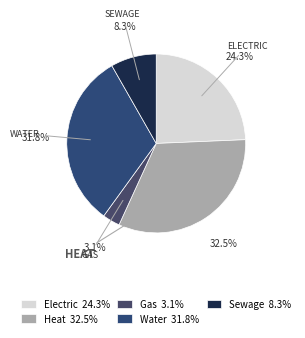

How many segments does this pie chart have?

5